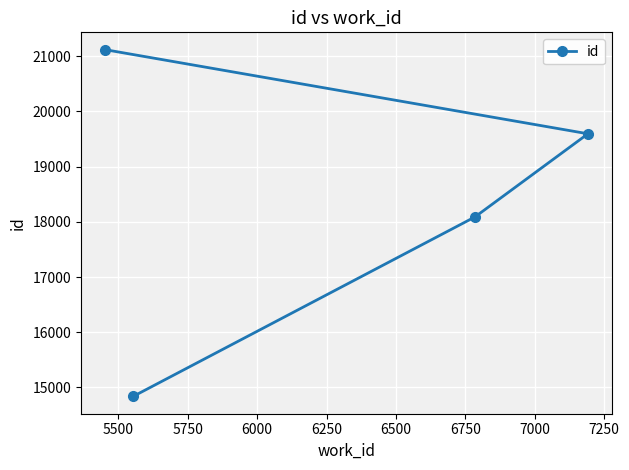

What is the value of the 3rd point from the left?

18090